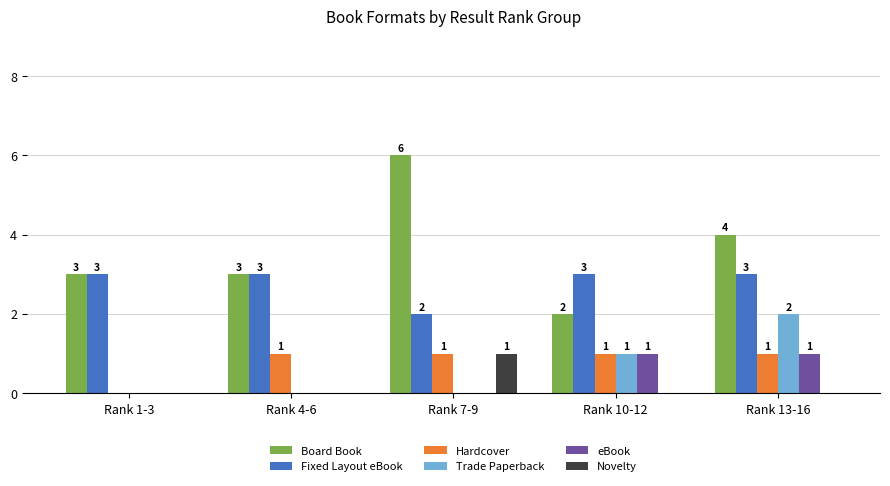

Count the number of categories in the chart.

5